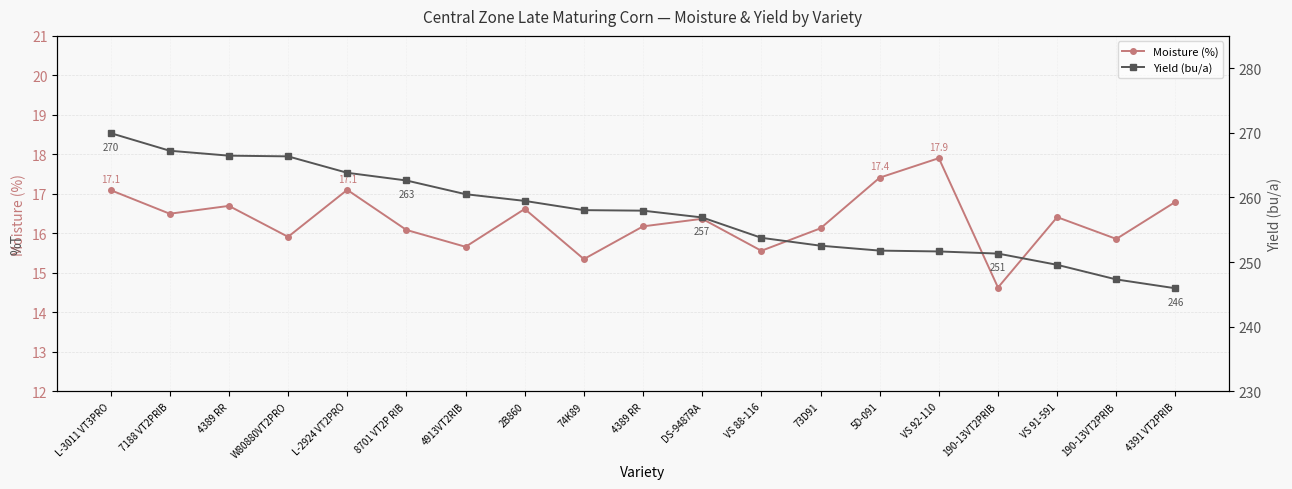

Where does the Moisture (%) series first go above 16?

L-3011 VT3PRO